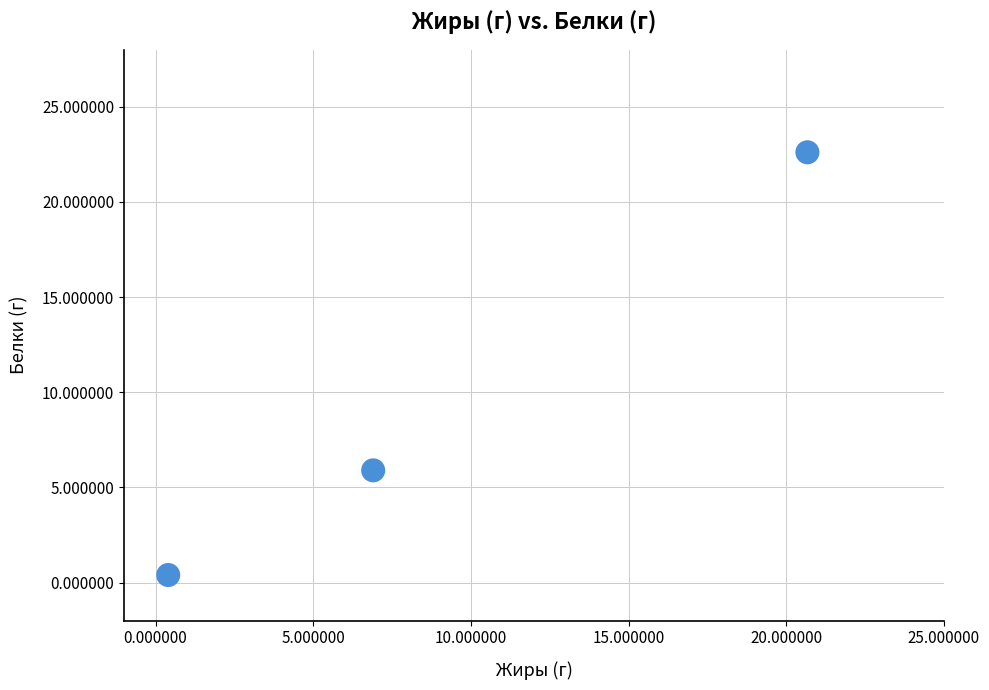

What Y value in the scatter plot is closest to 11?

5.9